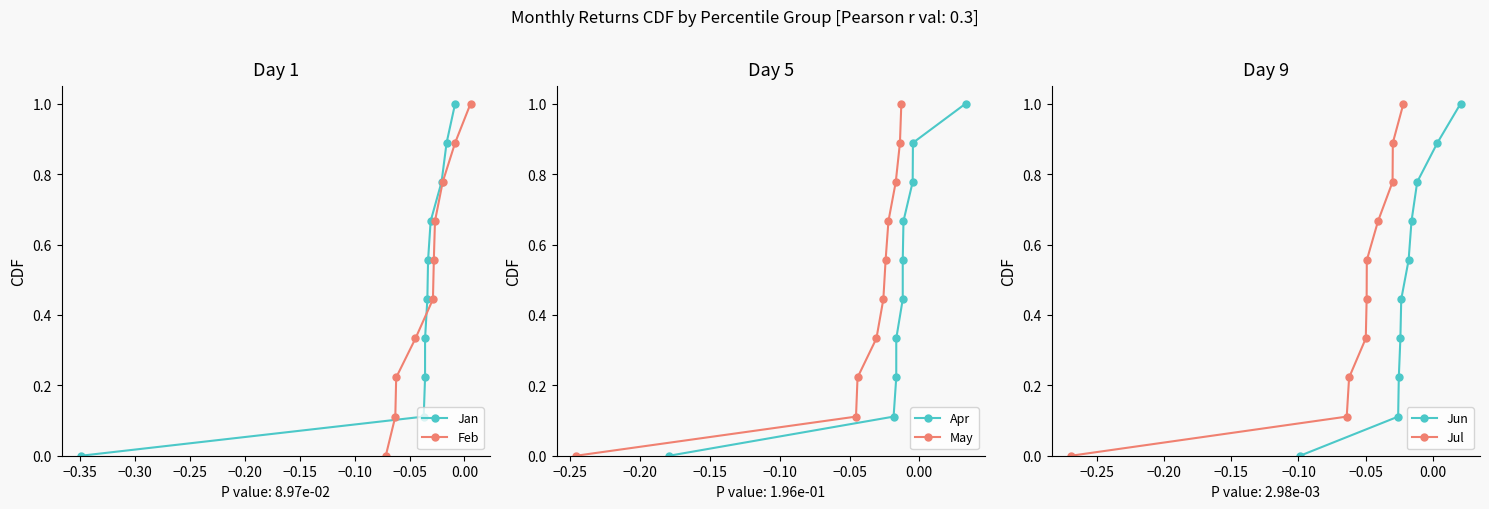

What is the average value of the Jul series?

0.5